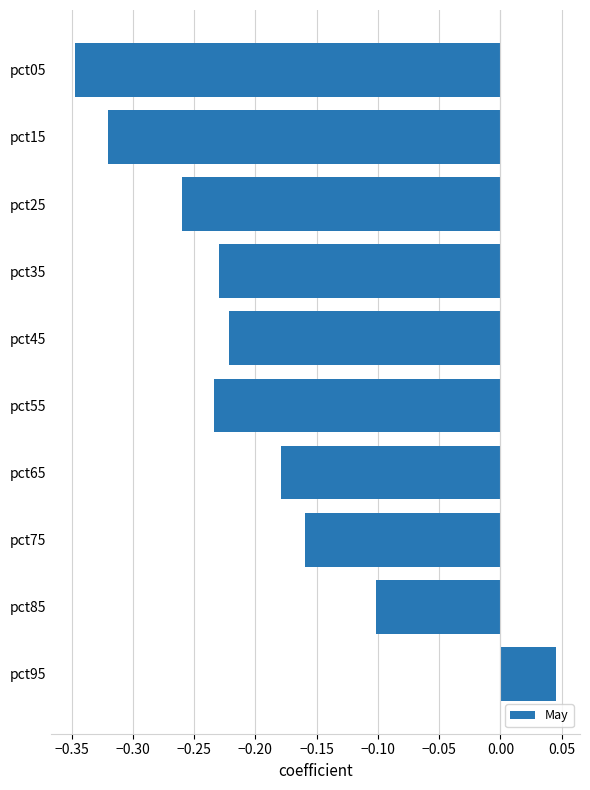

Is it true that the value at pct65 is -0.1?

False